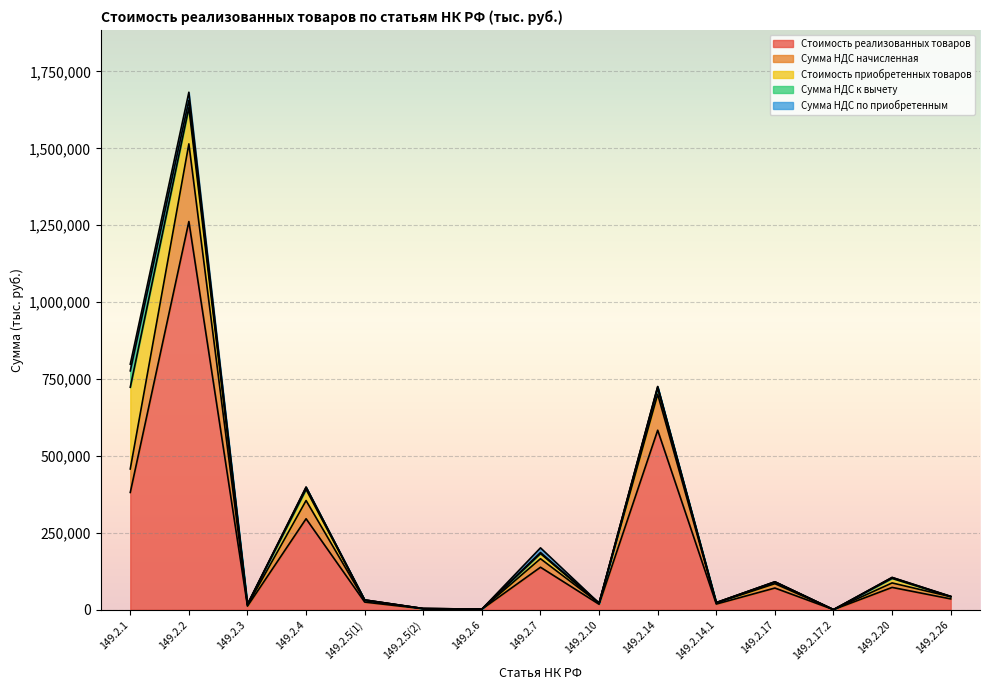

At which category is the sum across all series the highest?

149.2.2